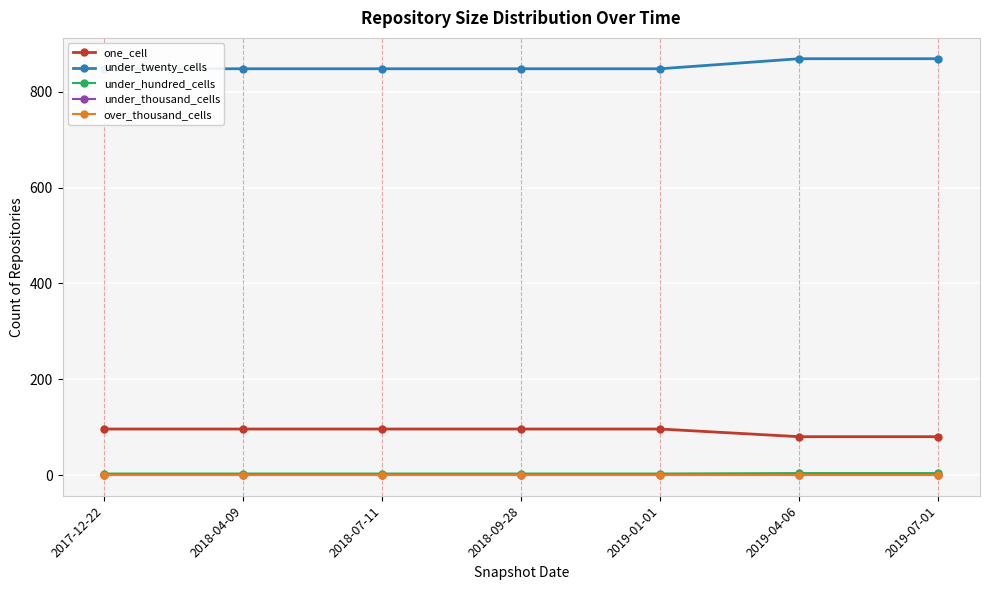

True or false: over_thousand_cells and under_twenty_cells cross at least once.

False